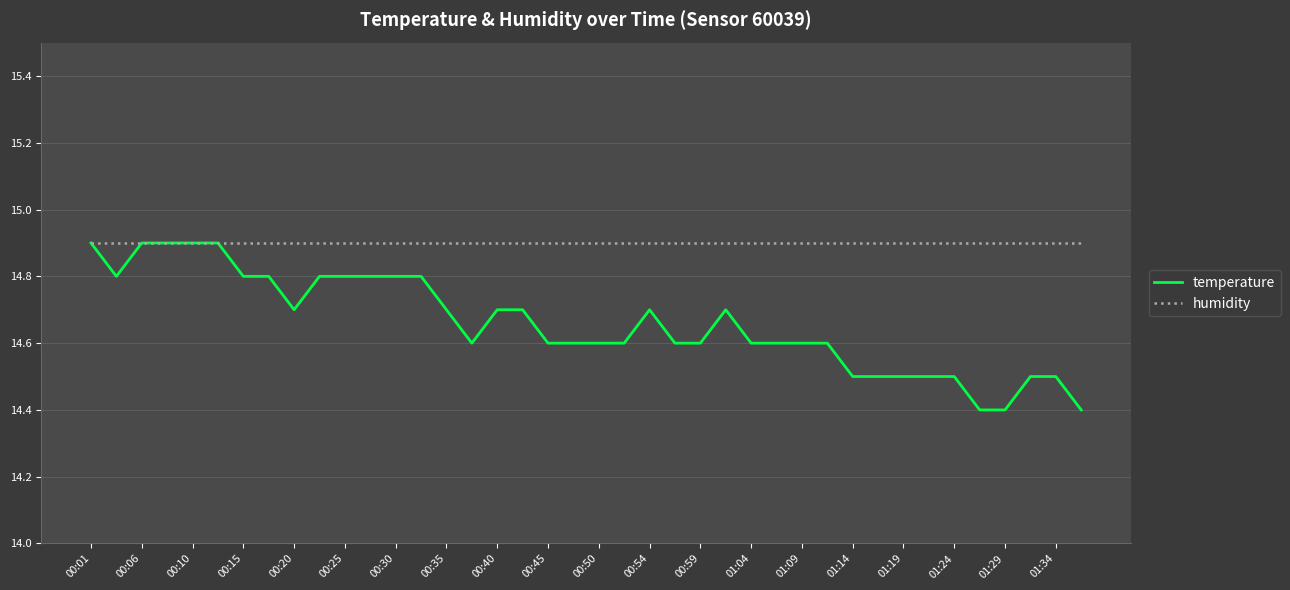

Which series has the largest total across all categories?

humidity